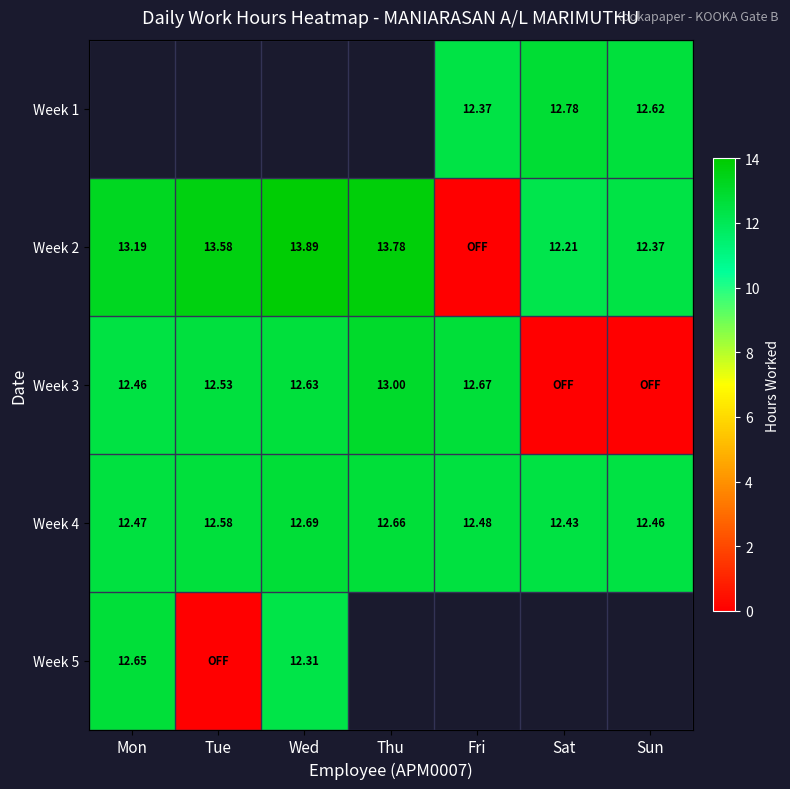

Rank the categories by Week 4 value from highest to lowest.

Wed, Thu, Tue, Fri, Mon, Sun, Sat